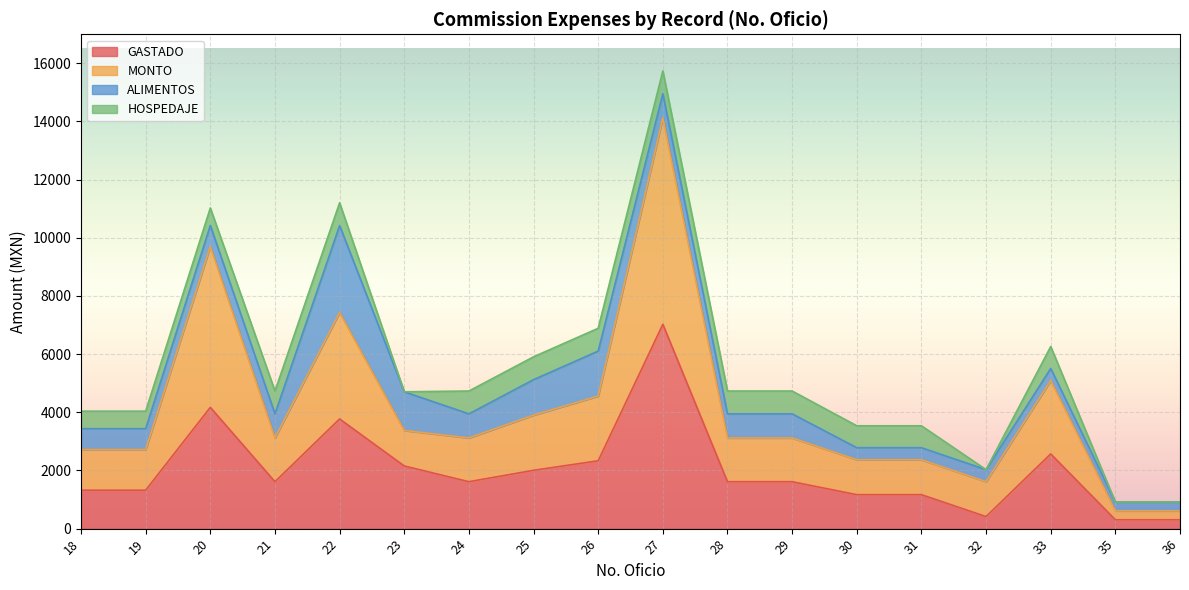

Which has a higher value, 27 or 32?

27